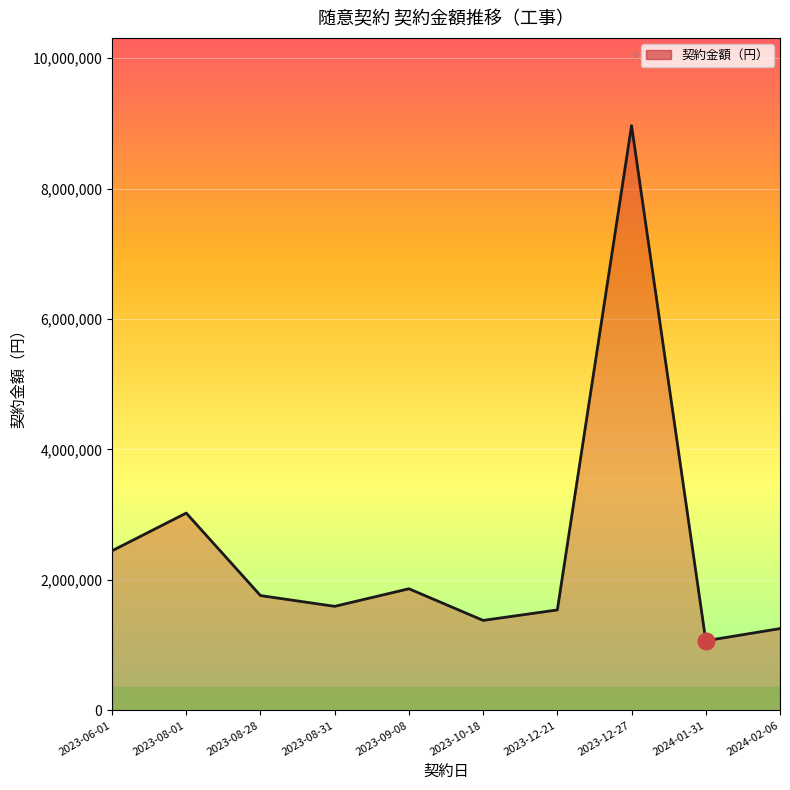

What is the difference between the second highest and minimum values?

1958000